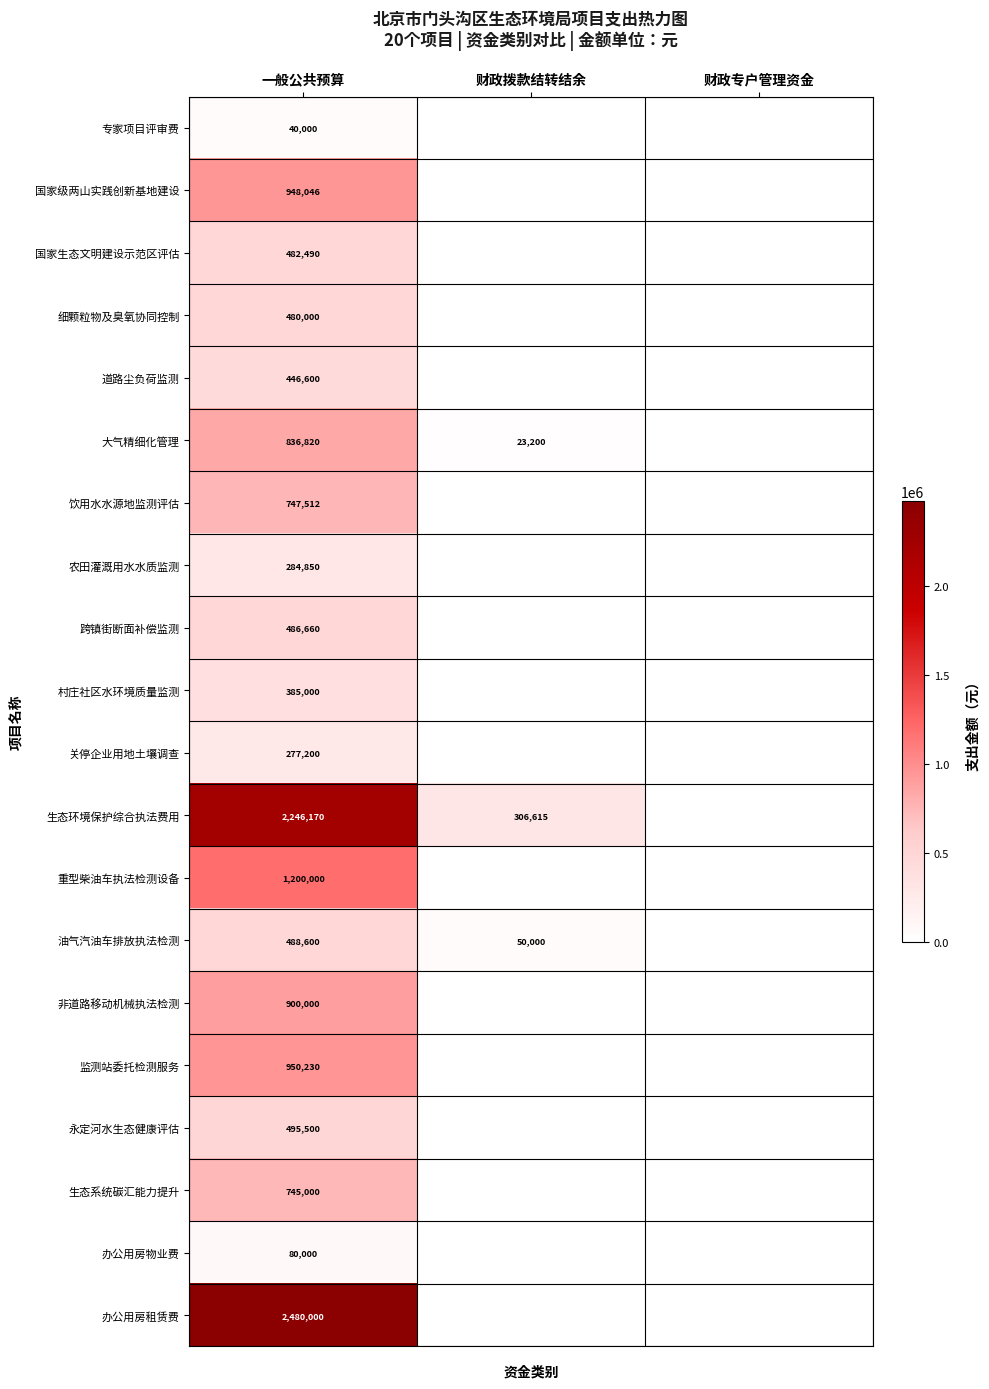

Is it true that 重型柴油车执法检测设备 equals 370569 at 一般公共预算?

False